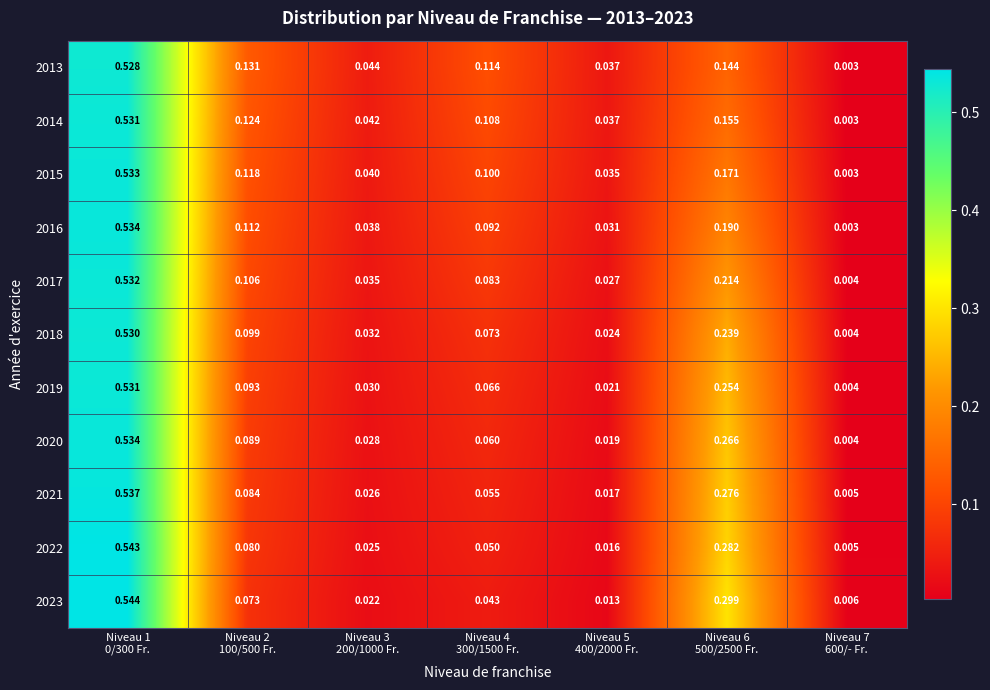

Which category has the lowest value across all series?

Niveau 7
600/- Fr.